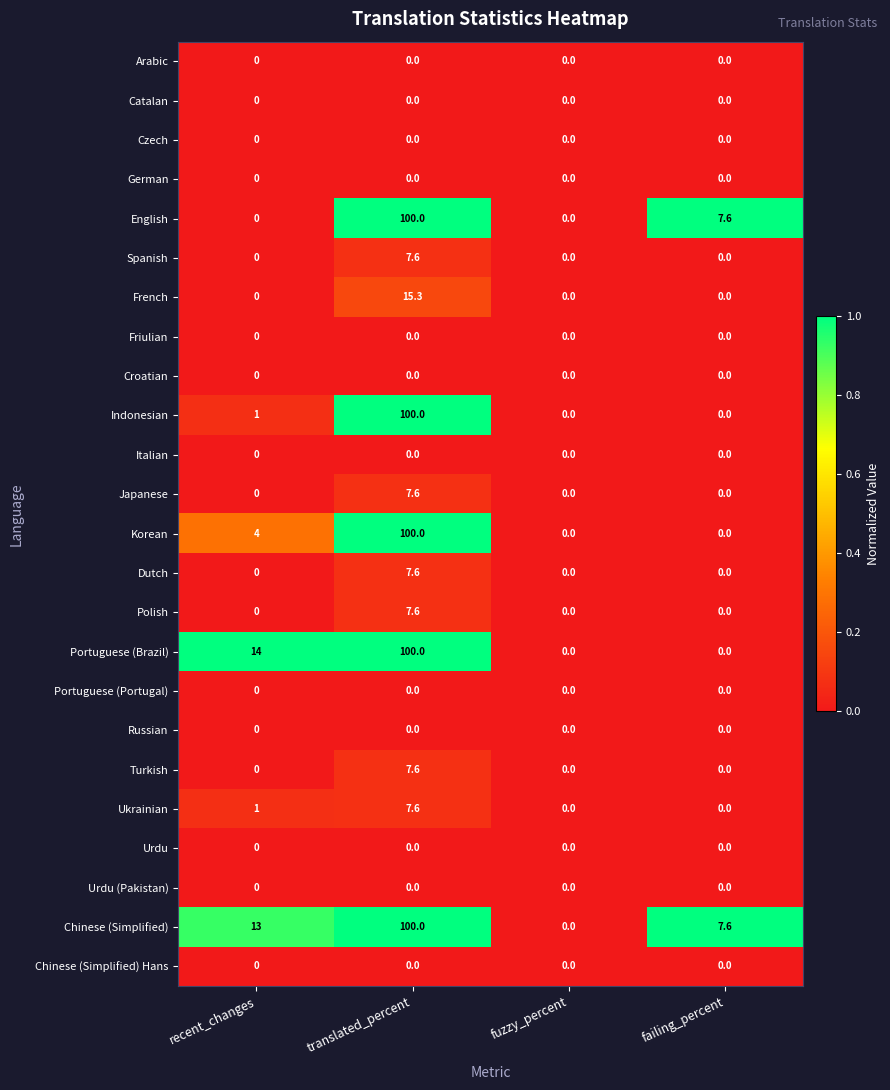

Where is Portuguese (Brazil) nearest to the value 50?

recent_changes